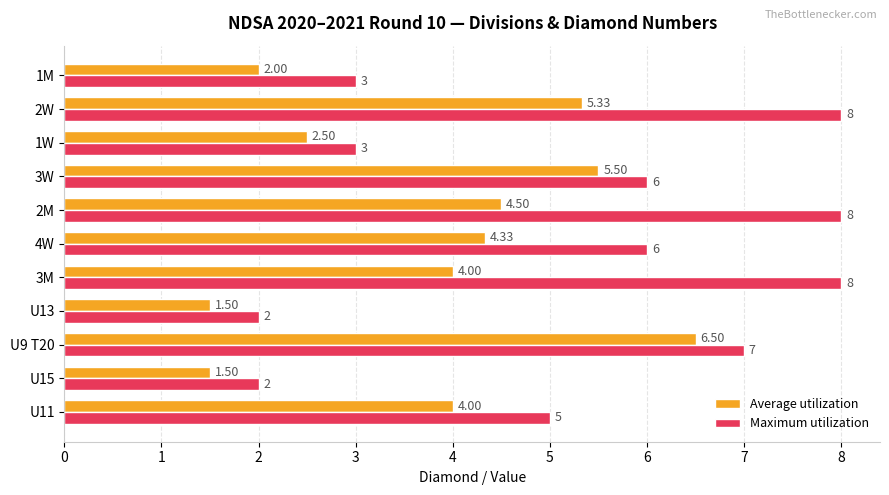

Between U15 and 2W, which series saw the biggest shift?

Maximum utilization